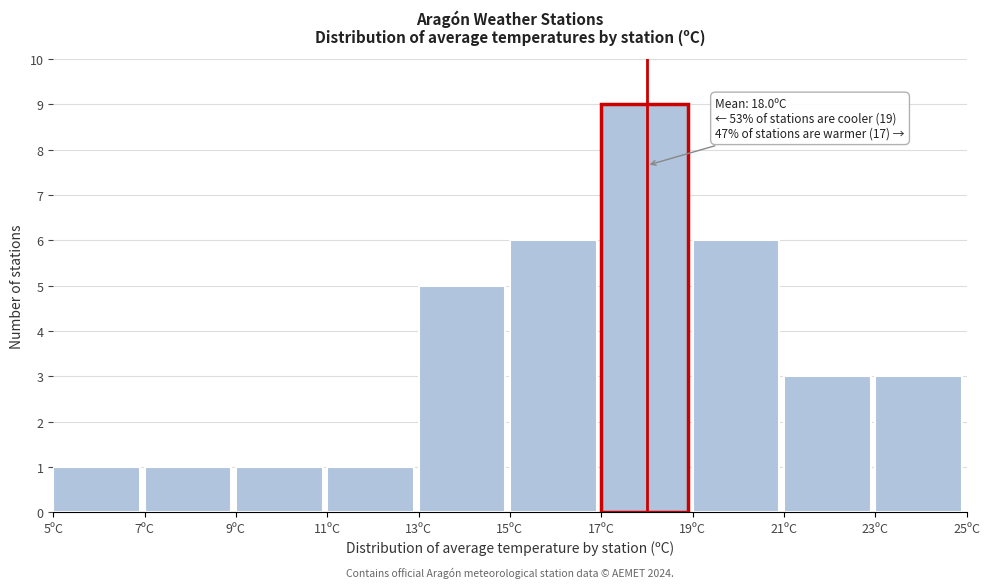

Which range on the x-axis has the tallest bar?

17 to 19